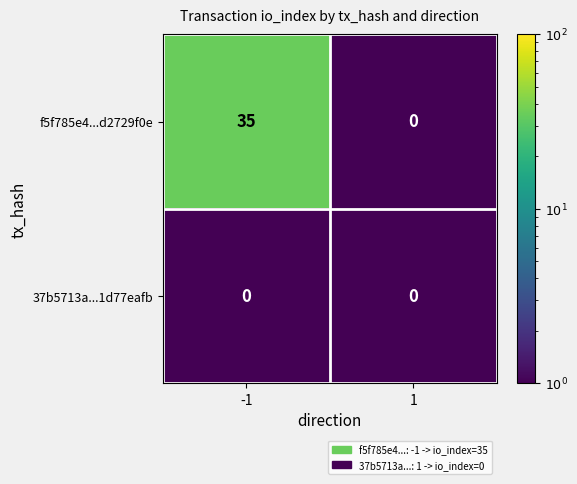

The 37b5713a...1d77eafb series shows 0 at 1. True or false?

True